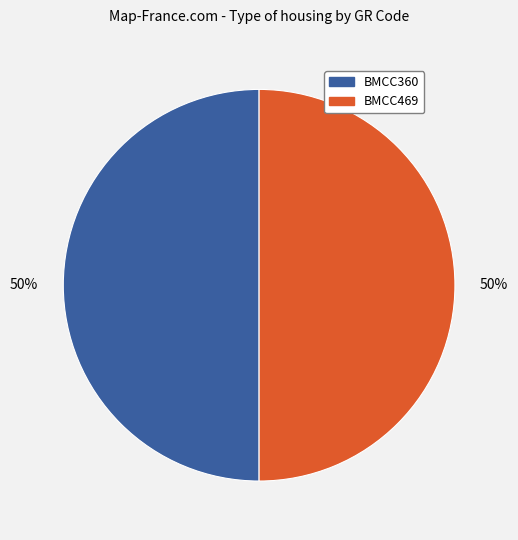

Is the sum of BMCC360 and BMCC469 greater than half?

Yes